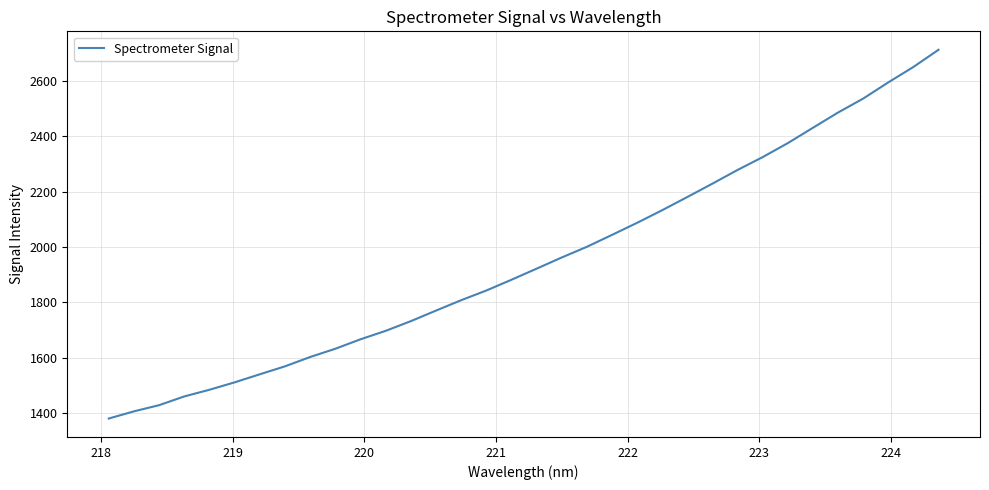

What is the maximum value shown in the chart?

2712.8